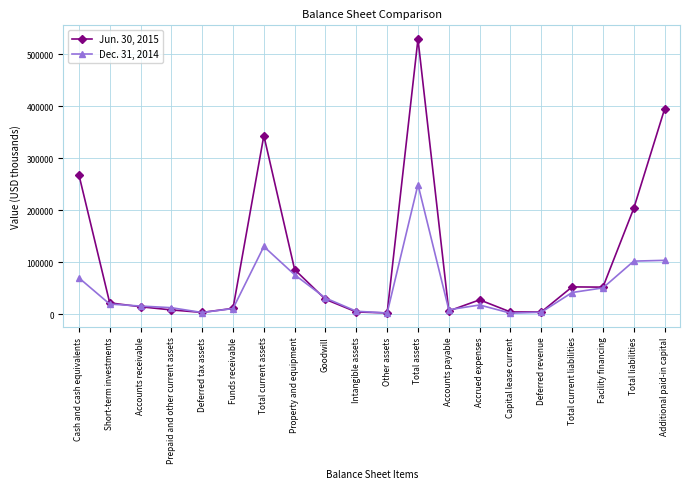

Is it true that Dec. 31, 2014 equals 30831 at Goodwill?

True